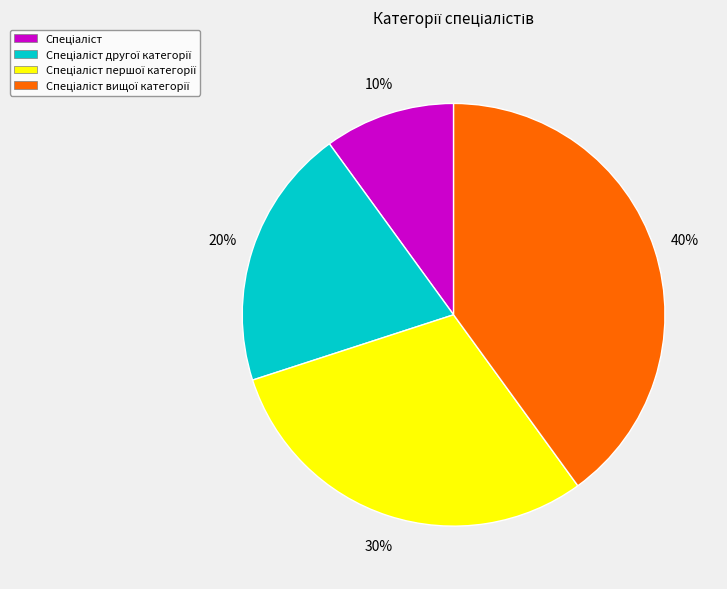

To the nearest percent, what is the average slice percentage?

25%